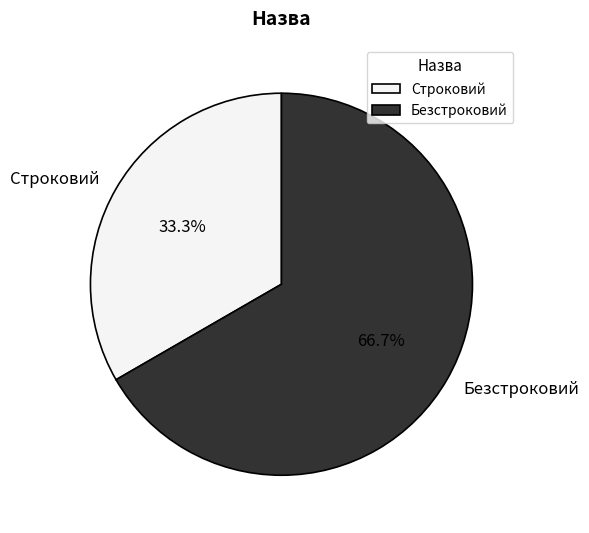

Is it true that Строковий is 21% of the pie?

False